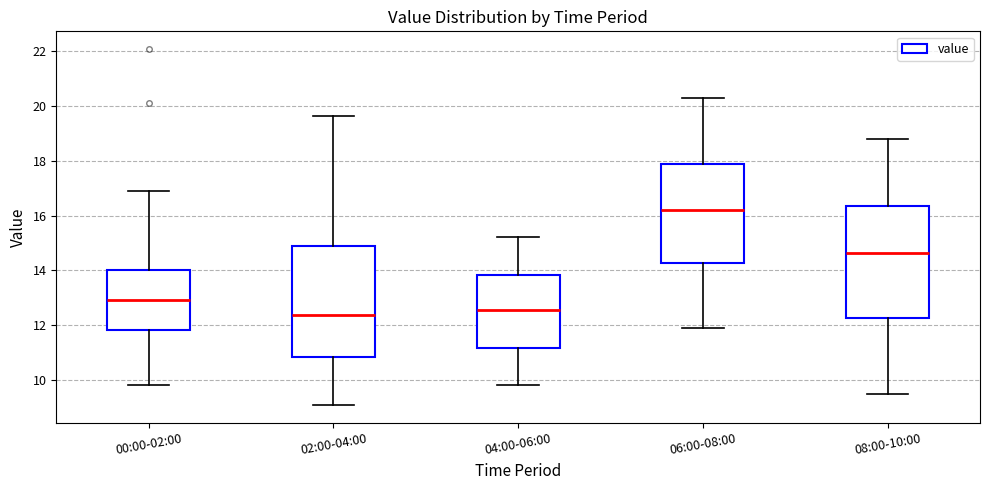

Reading left to right, transcribe this box plot: for each box, give where its median line is, the range the box spans, and where its two whiskers end, as read against the y-axis. The values are not printed on the chart, so give them approximately, as read against the axis.

00:00-02:00: median 13.0, box 11.8 to 14.0, whiskers 9.8 to 17.0
02:00-04:00: median 12.4, box 10.8 to 15.0, whiskers 9.0 to 19.6
04:00-06:00: median 12.6, box 11.2 to 13.8, whiskers 9.8 to 15.2
06:00-08:00: median 16.2, box 14.2 to 17.8, whiskers 12.0 to 20.4
08:00-10:00: median 14.6, box 12.2 to 16.4, whiskers 9.6 to 18.8